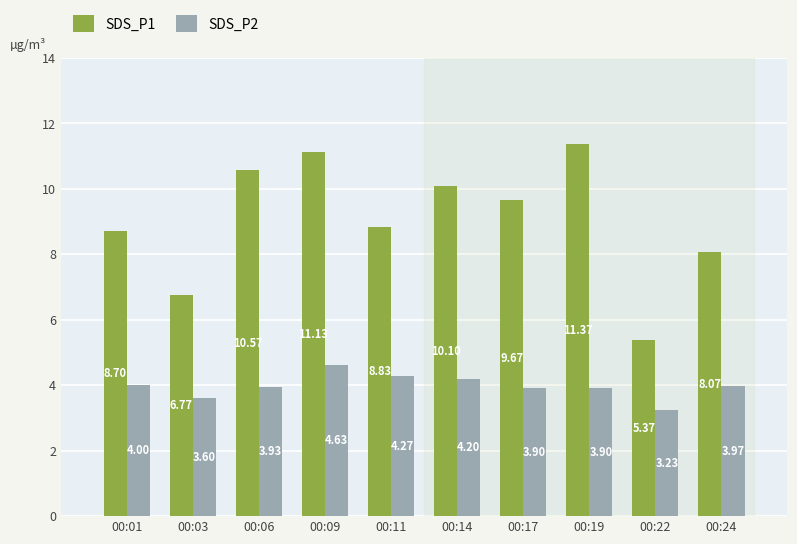

What is the value of the SDS_P2 bar at the 2nd from the left?

3.6